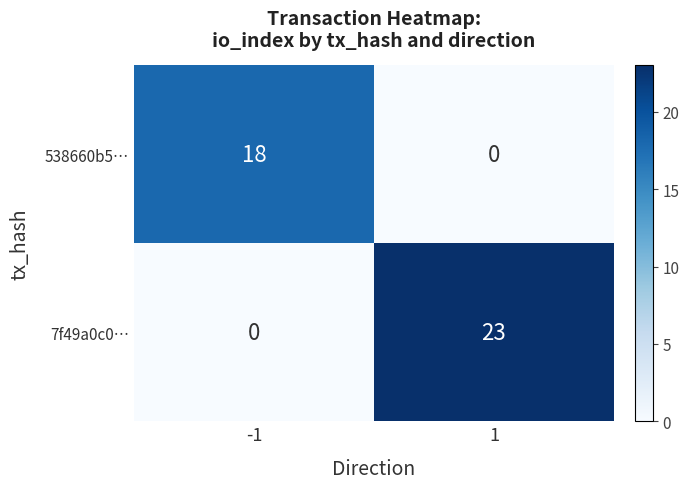

What is the total value across all series at 1?

23